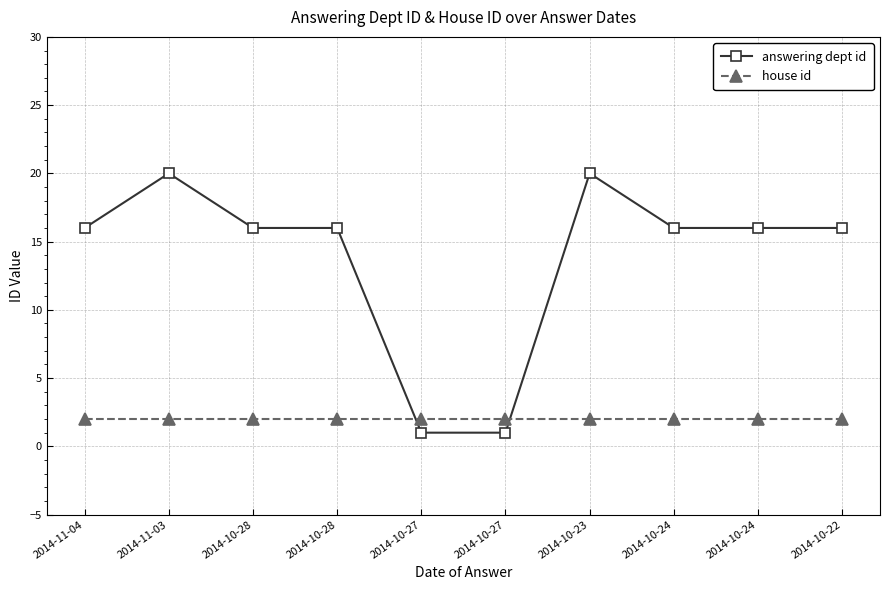

How many times do answering dept id and house id cross each other?

2